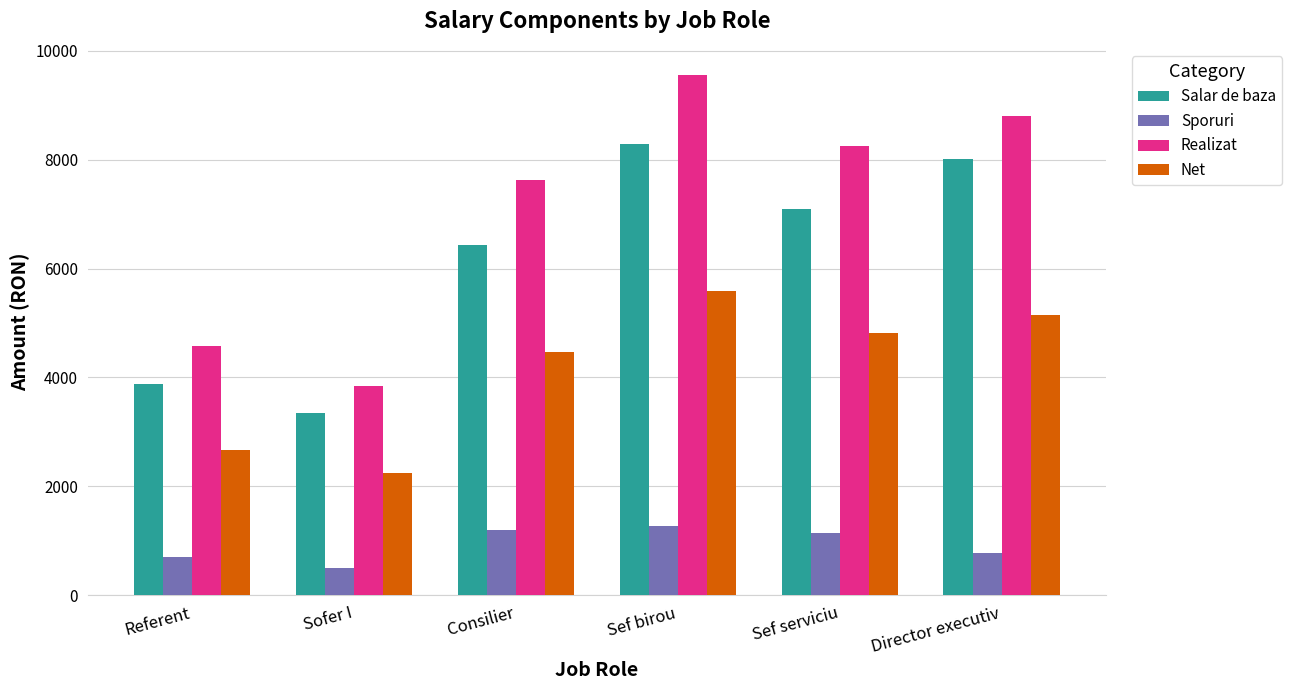

How many values in the Sporuri series are below 1140?

3